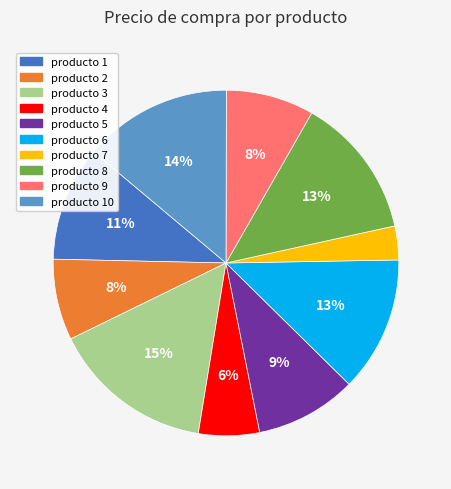

Between producto 4 and producto 6, which is larger?

producto 6